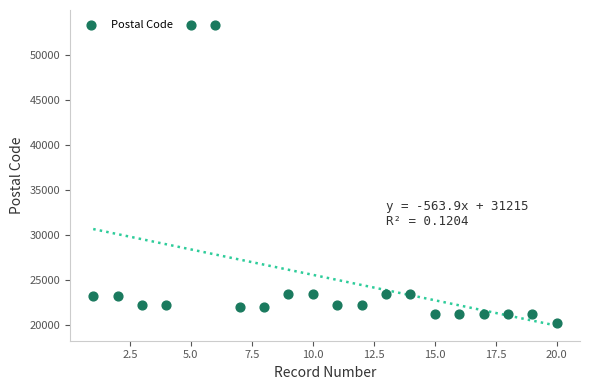

What is the range of Y values (max minus min)?

33040